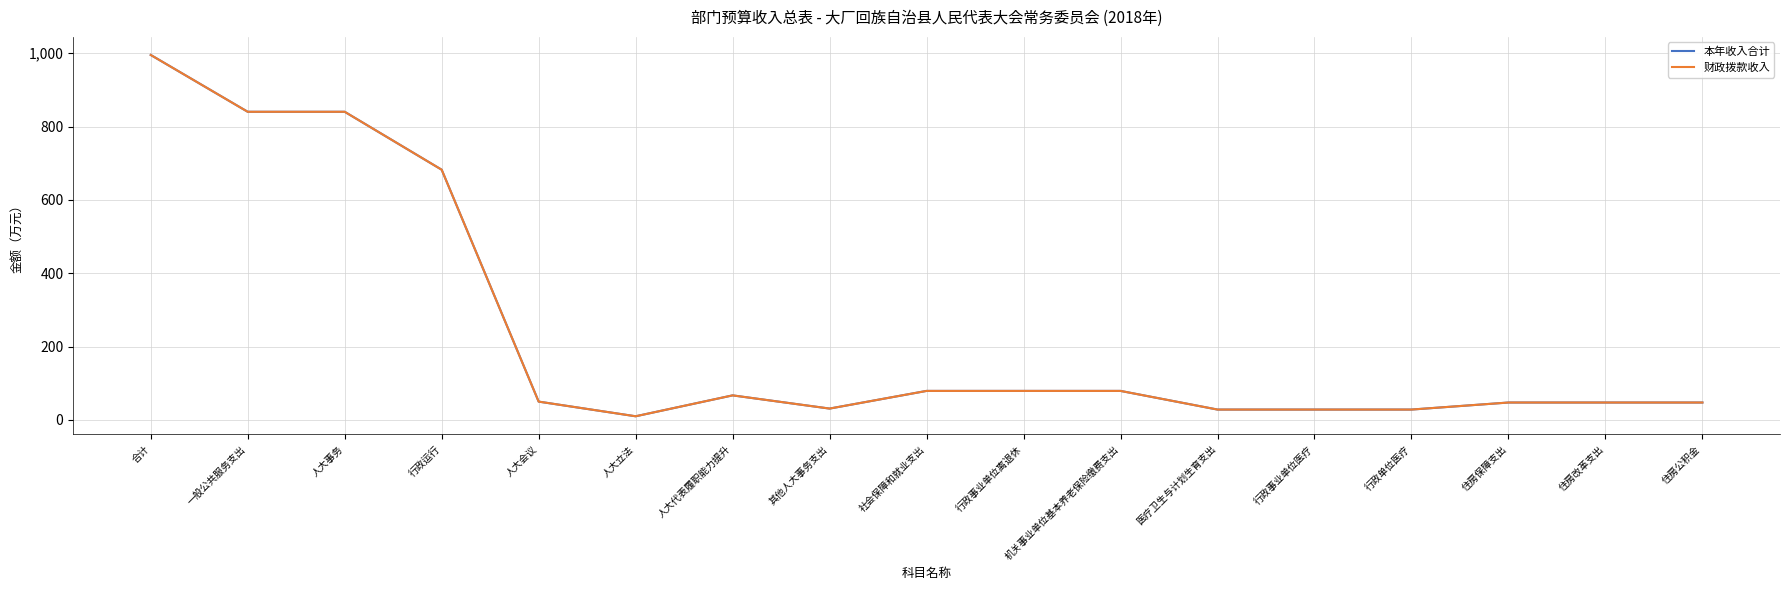

Does the chart display data point markers on the line(s)?

No